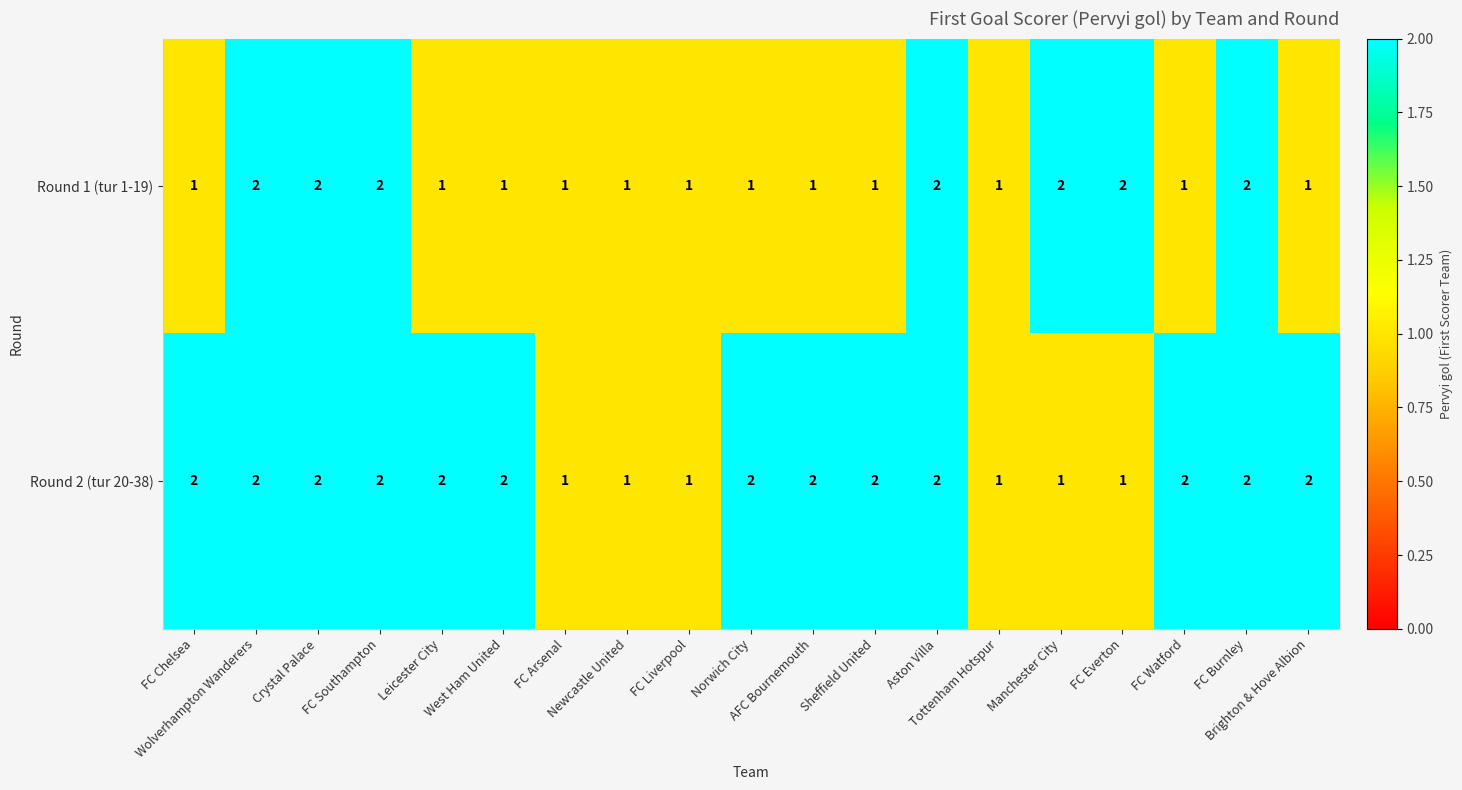

Which series has the largest total across all categories?

Round 2 (tur 20-38)